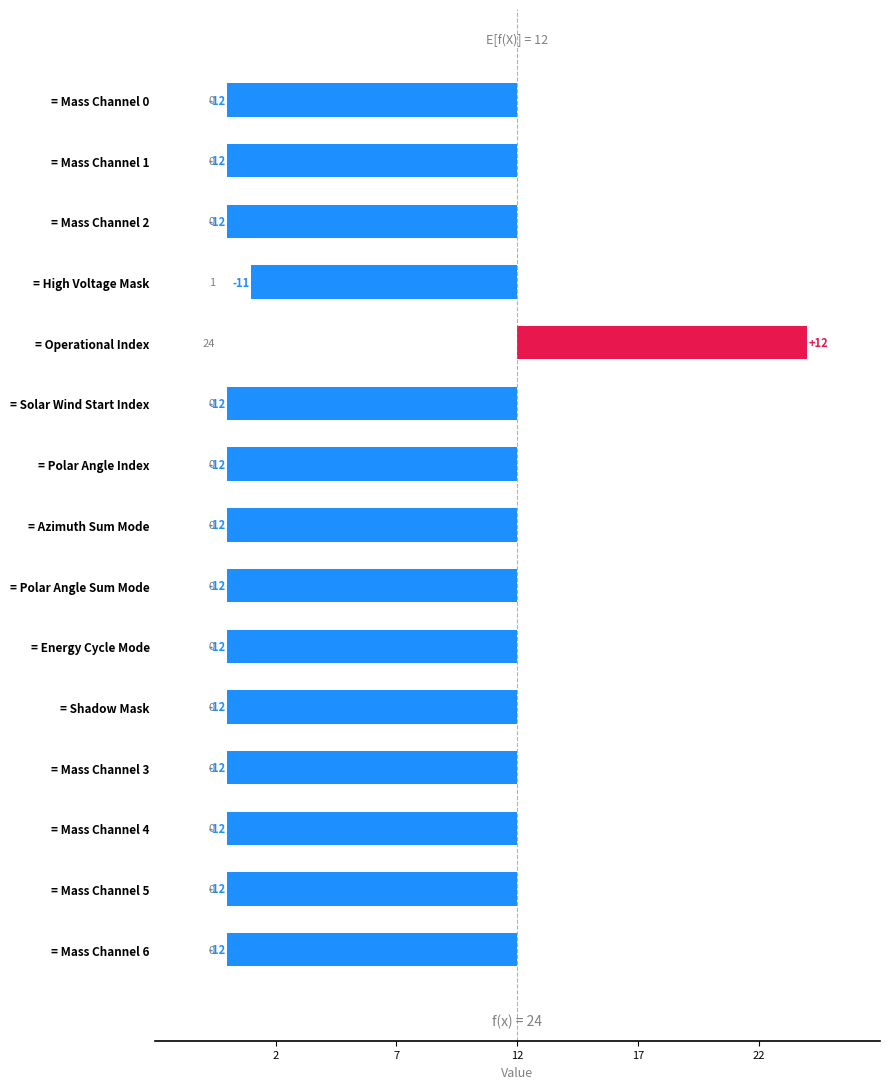

How many negative values are there?

14